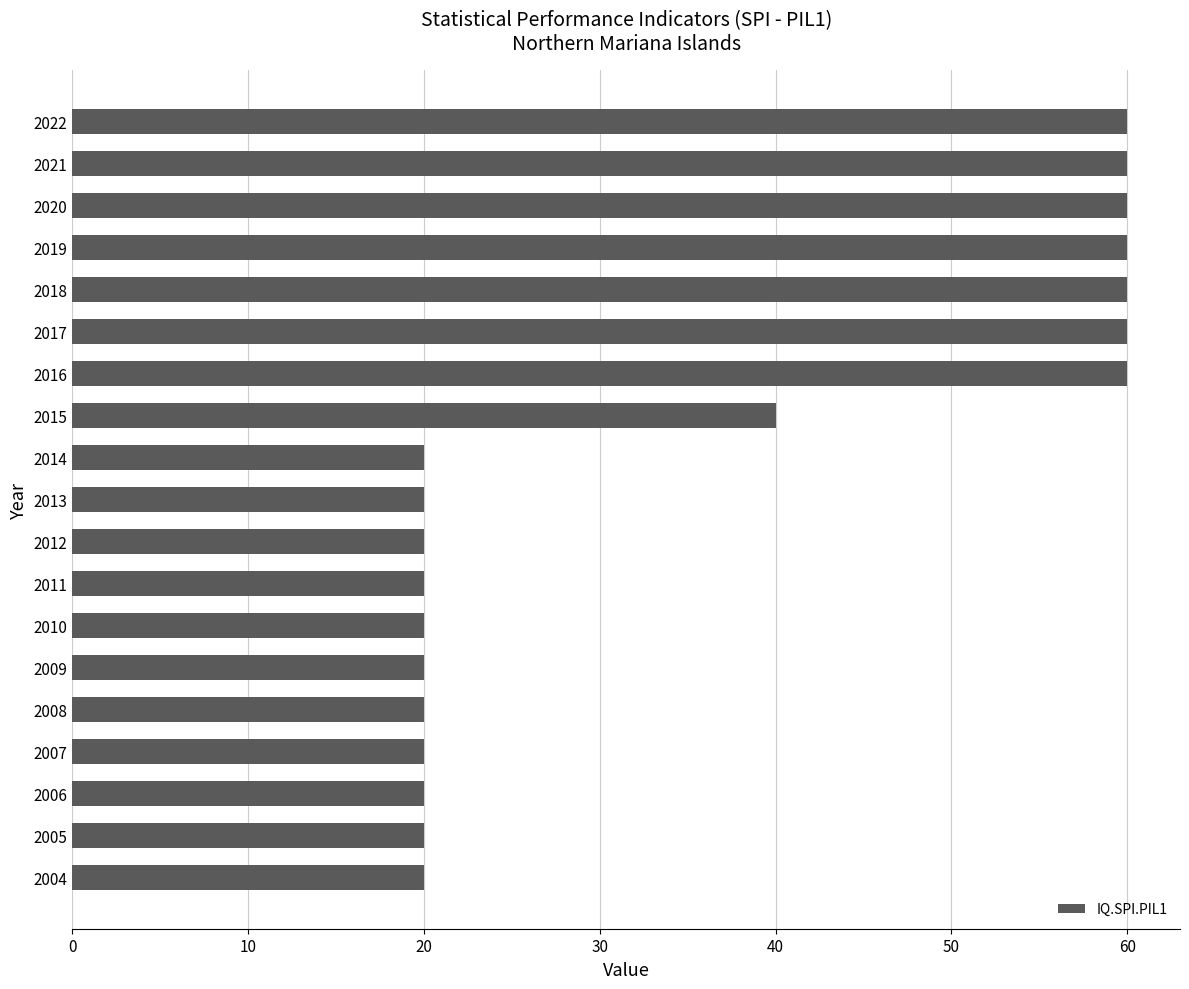

How many bars are there in total?

19